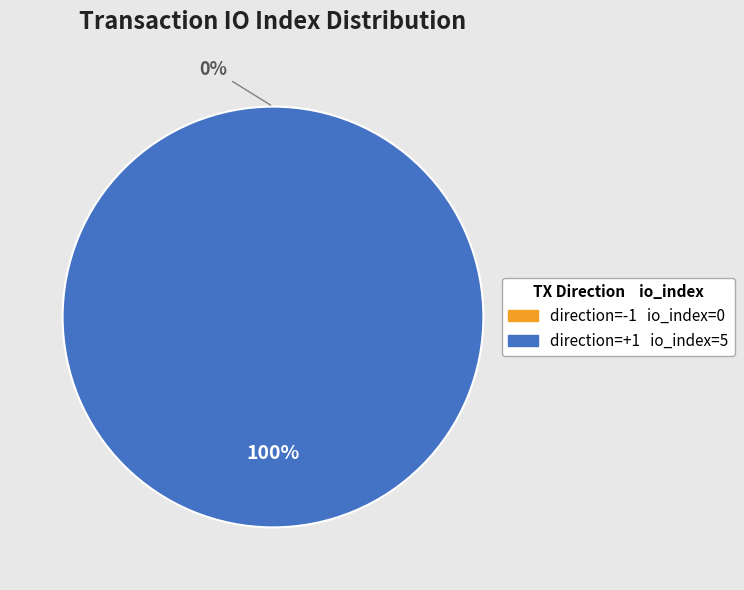

Rank the categories by value from highest to lowest.

direction=1 (io_index=5), direction=-1 (io_index=0)